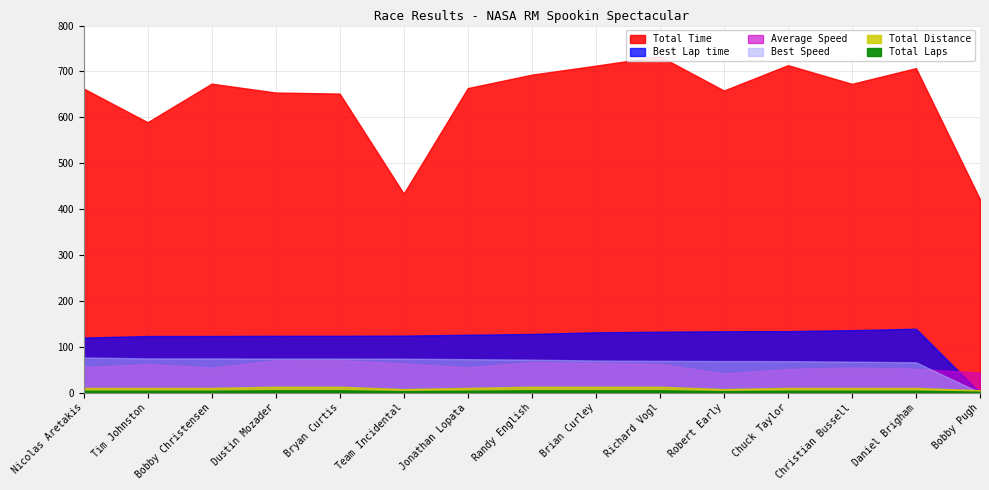

Reading right to left, extract all data points from this chart.

Total Laps: 2.0	4.0	4.0	4.0	3.0	5.0	5.0	5.0	4.0	3.0	5.0	5.0	4.0	4.0	4.0
Best Lap time: 0.0	139.1	136.1	133.9	133.6	132.7	131.4	127.8	126.0	124.2	123.8	123.7	123.3	123.2	119.9
Best Speed: 0.0	66.0	67.4	68.5	68.7	69.2	69.9	71.8	72.9	73.9	74.1	74.2	74.4	74.5	76.5
Average Speed: 43.6	51.9	54.6	51.5	41.8	62.6	64.4	66.2	55.3	63.5	70.4	70.2	54.5	62.3	55.4
Total Time: 421.4	707.2	673.0	713.6	658.4	733.0	712.6	693.0	663.7	433.7	651.7	654.0	673.4	589.3	662.8
Total Distance: 5.1	10.2	10.2	10.2	7.7	12.8	12.8	12.8	10.2	7.7	12.8	12.8	10.2	10.2	10.2